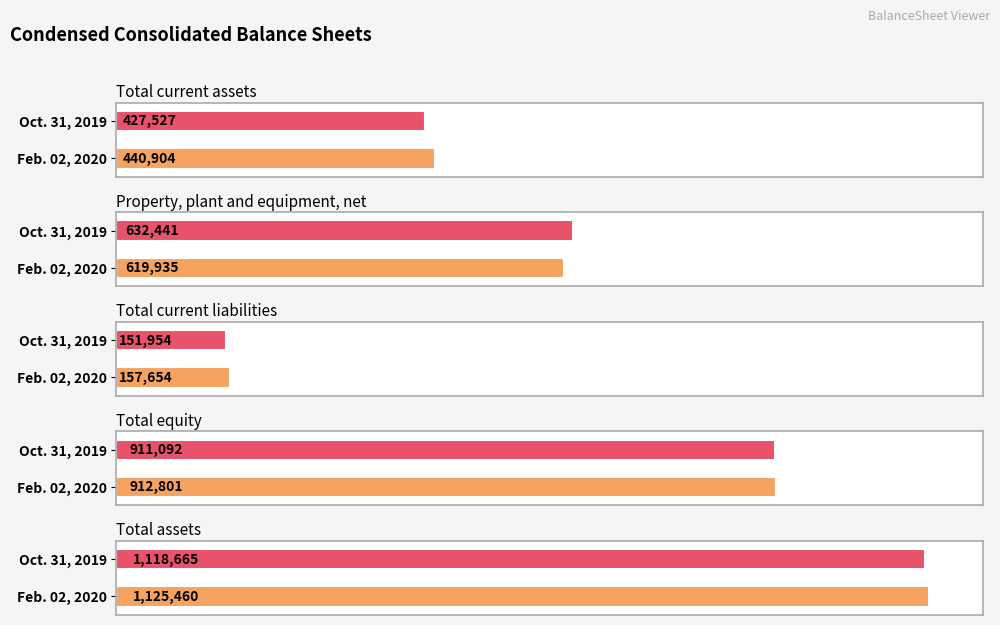

What is the label of the 3rd bar from the left?

Total current liabilities